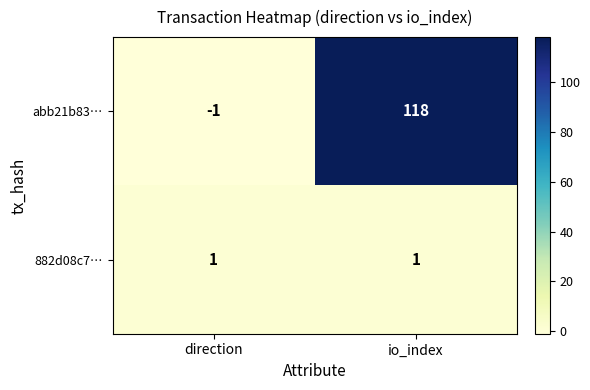

How many series are shown in this chart?

2